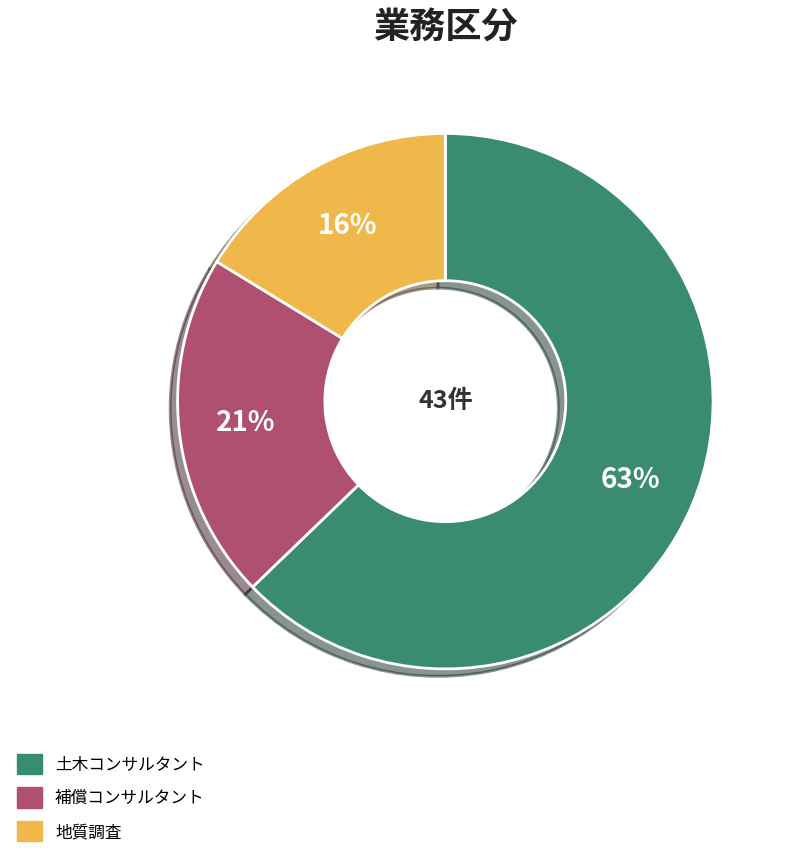

Do 土木コンサルタント and 地質調査 together represent more than half of the pie?

Yes